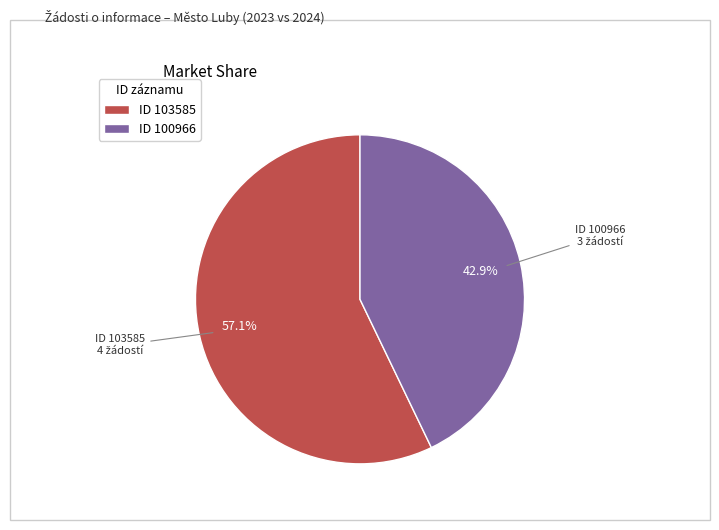

Which slice is the largest?

ID 103585